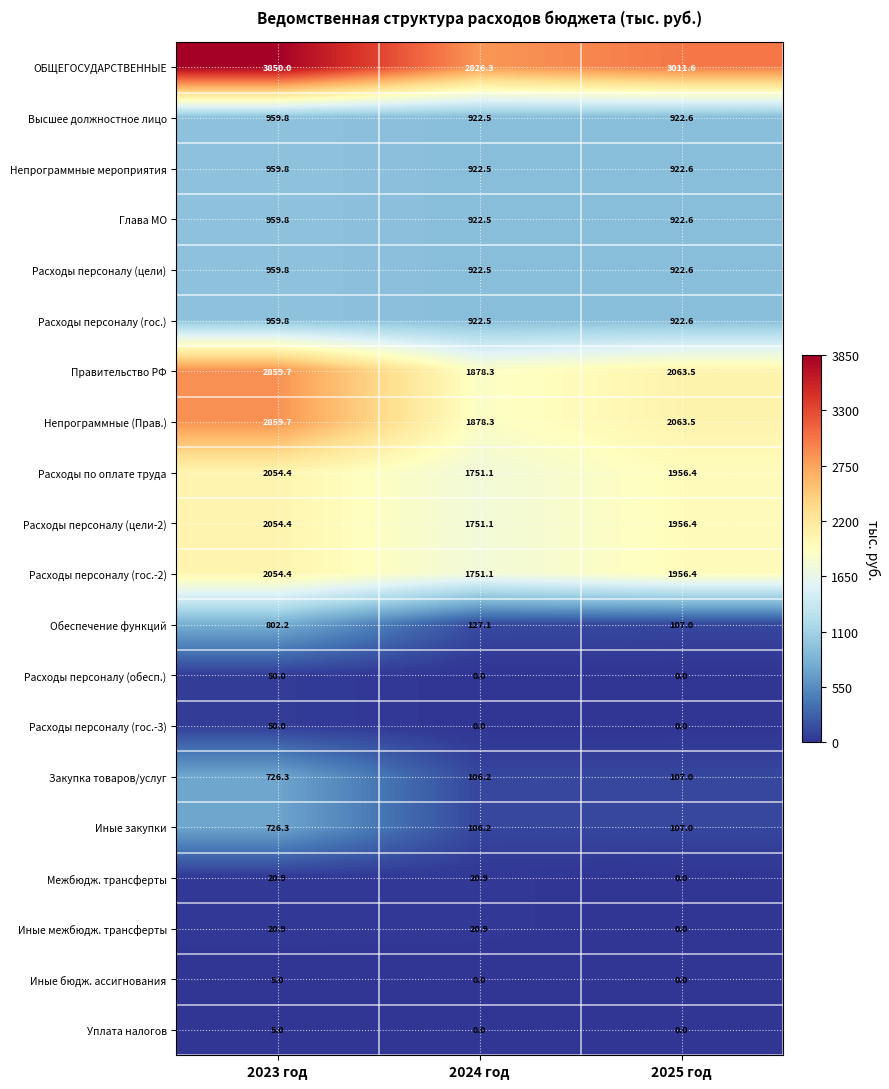

At which category is the sum across all series the highest?

2023 год